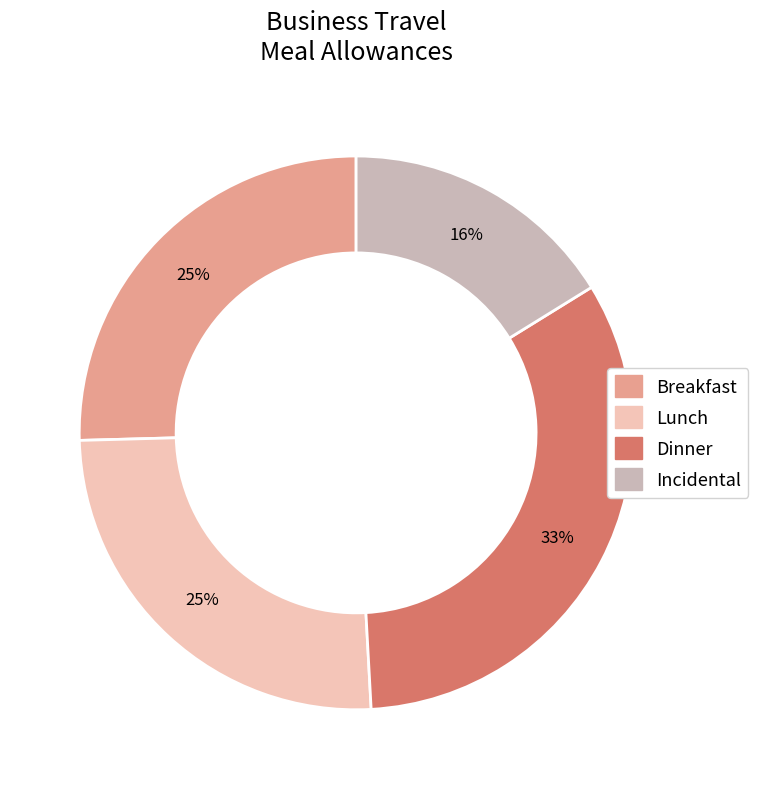

Is the sum of Incidental and Dinner greater than half?

No